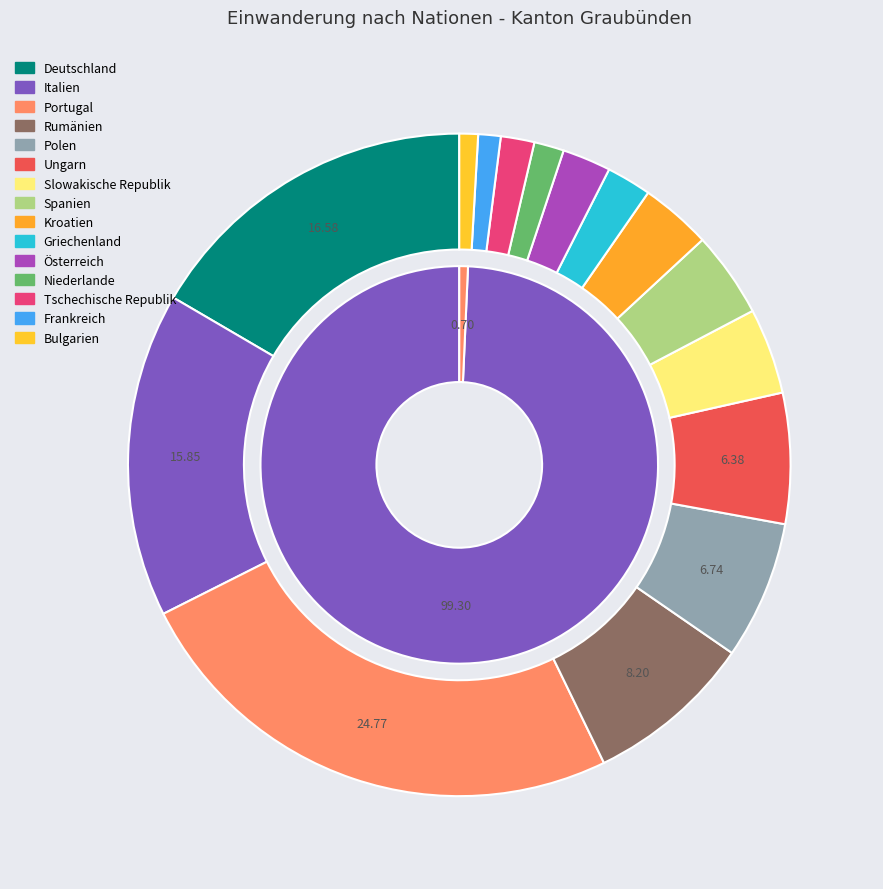

To the nearest percent, what is the difference between the Polen and Griechenland slice percentages?

5%